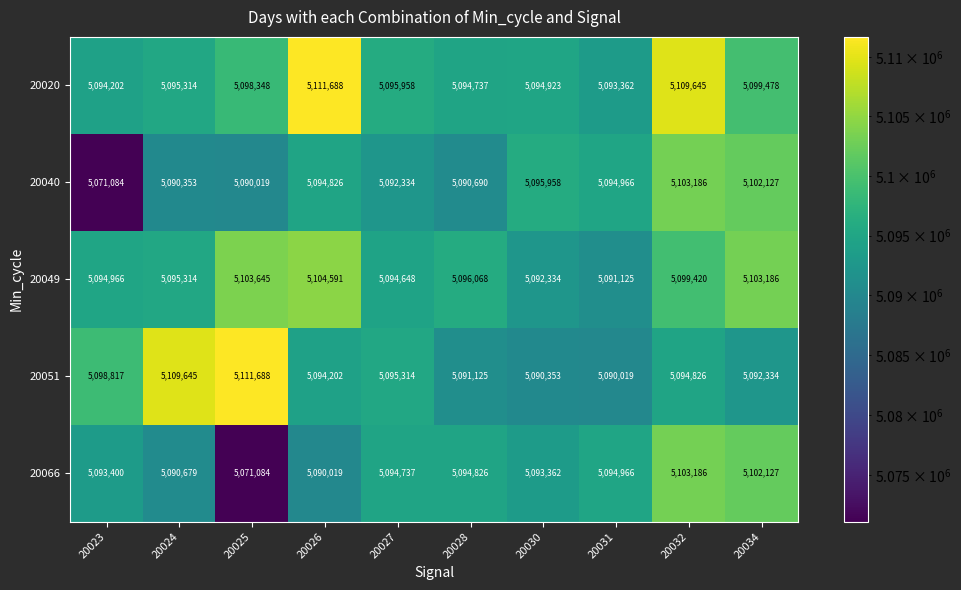

What is the lowest value of the 20020 series?

5093362